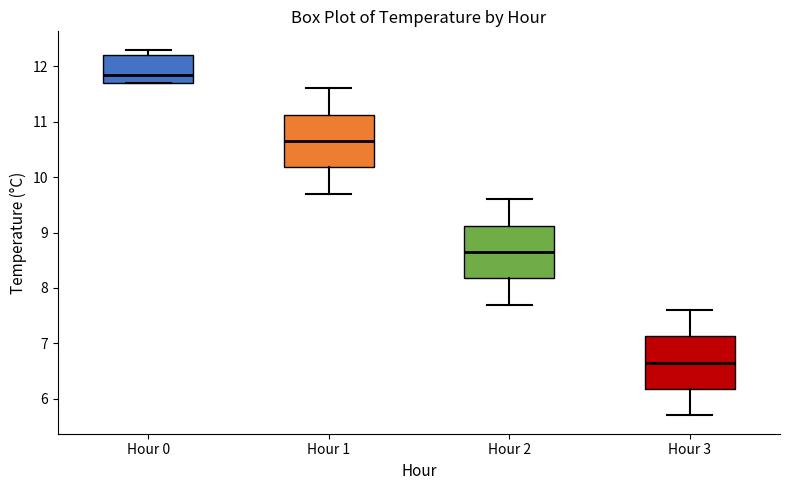

Which box's median line is the highest?

Hour 0